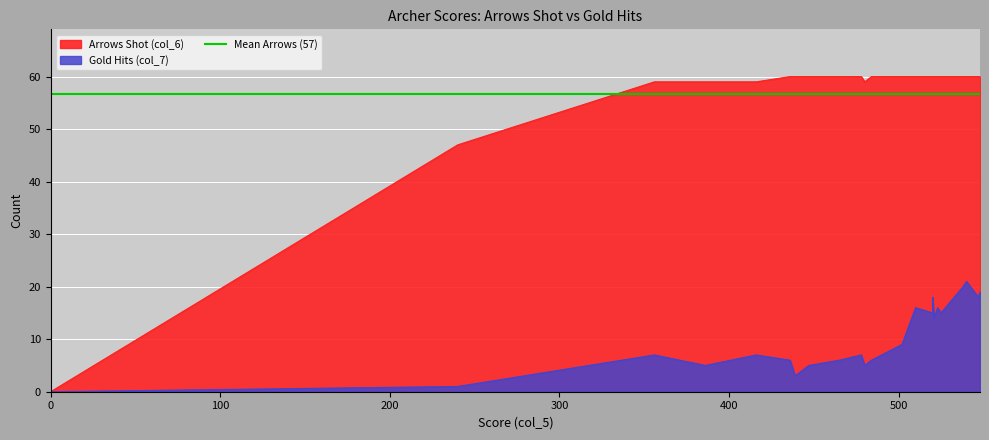

True or false: Arrows Shot (col_6) has more than 2 interior local peaks.

False